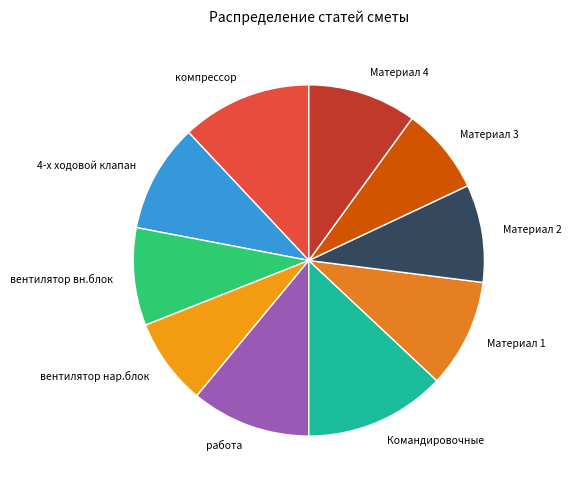

What is the ratio of the value at работа to the value at Командировочные?

0.8